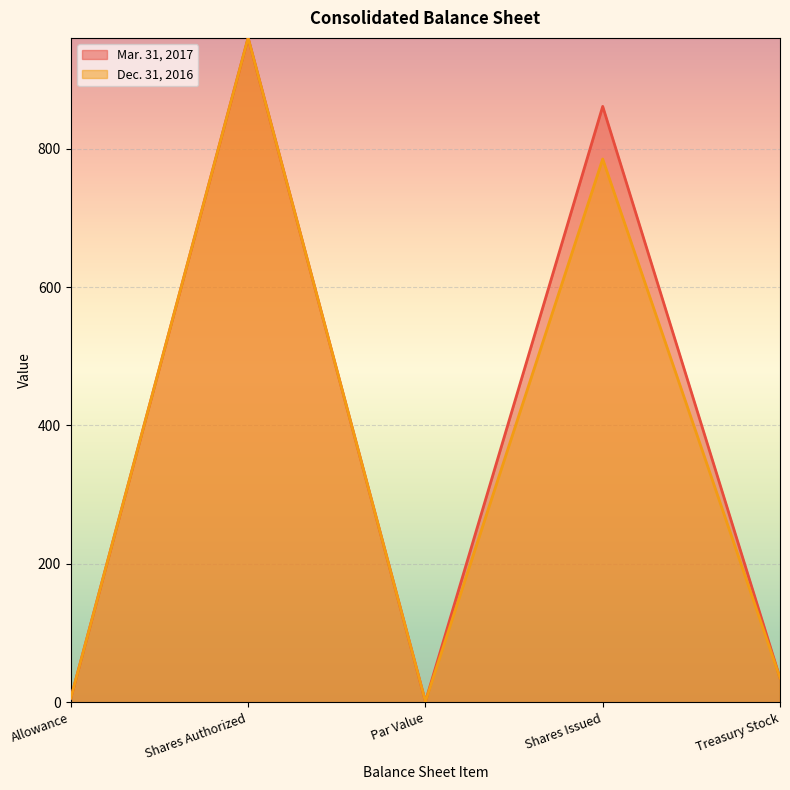

Reading left to right, extract all data points from this chart.

Mar. 31, 2017: Allowance=6	Shares Authorized=960	Par Value=1	Shares Issued=861	Treasury Stock=35
Dec. 31, 2016: Allowance=6	Shares Authorized=960	Par Value=1	Shares Issued=785	Treasury Stock=35